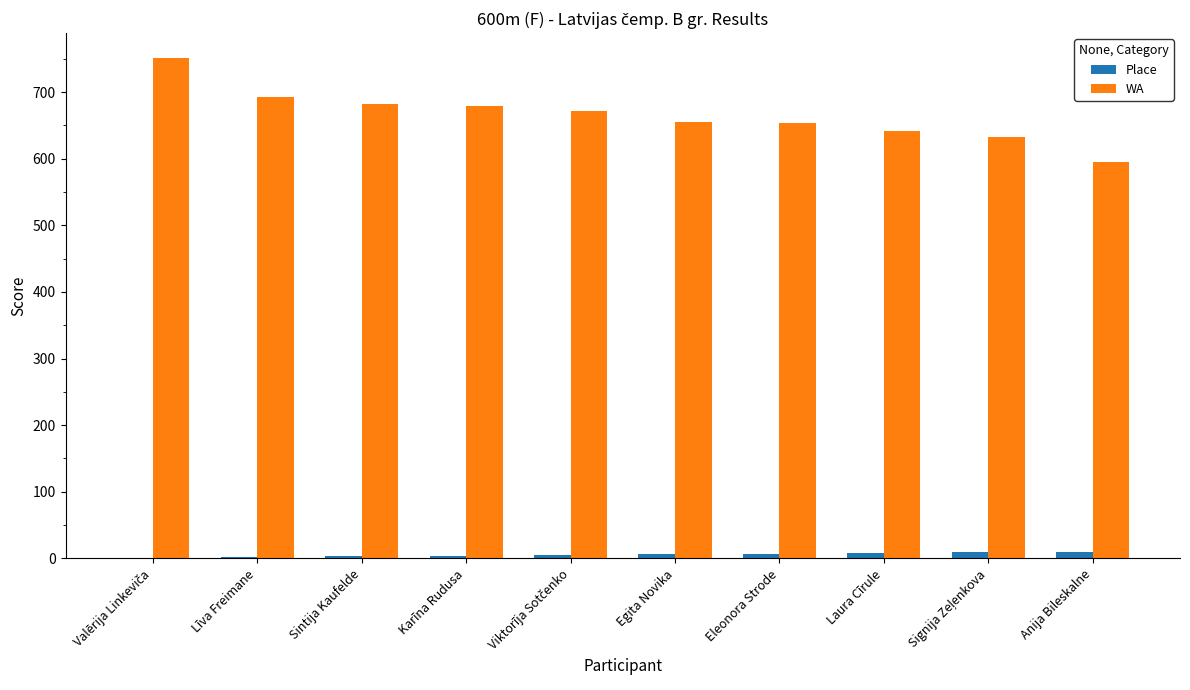

Which series has the largest total across all categories?

WA